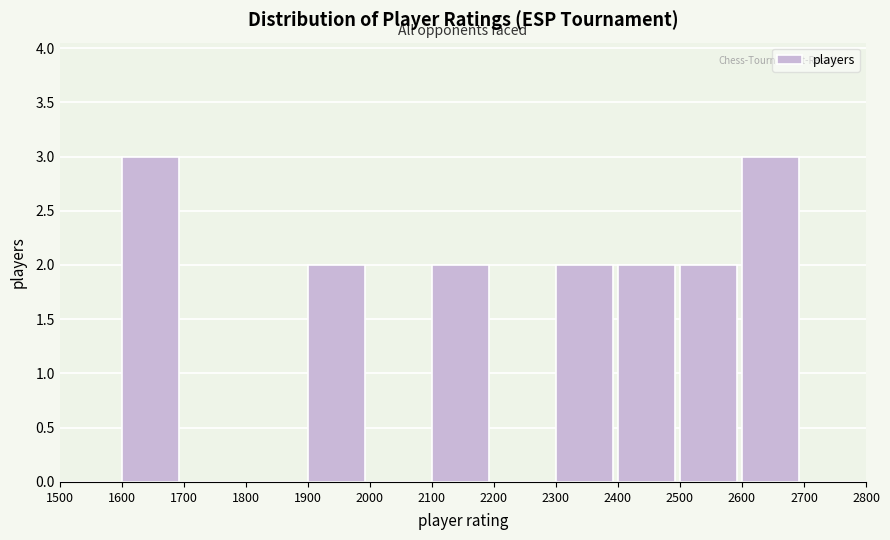

Reading left to right, transcribe this chart: for each bar, give the range it covers on the x-axis and its height. The values are not printed on the chart, so give them approximately, as read against the axis.

1500 to 1600: 0
1600 to 1700: 3
1700 to 1800: 0
1800 to 1900: 0
1900 to 2000: 2
2000 to 2100: 0
2100 to 2200: 2
2200 to 2300: 0
2300 to 2400: 2
2400 to 2500: 2
2500 to 2600: 2
2600 to 2700: 3
2700 to 2800: 0